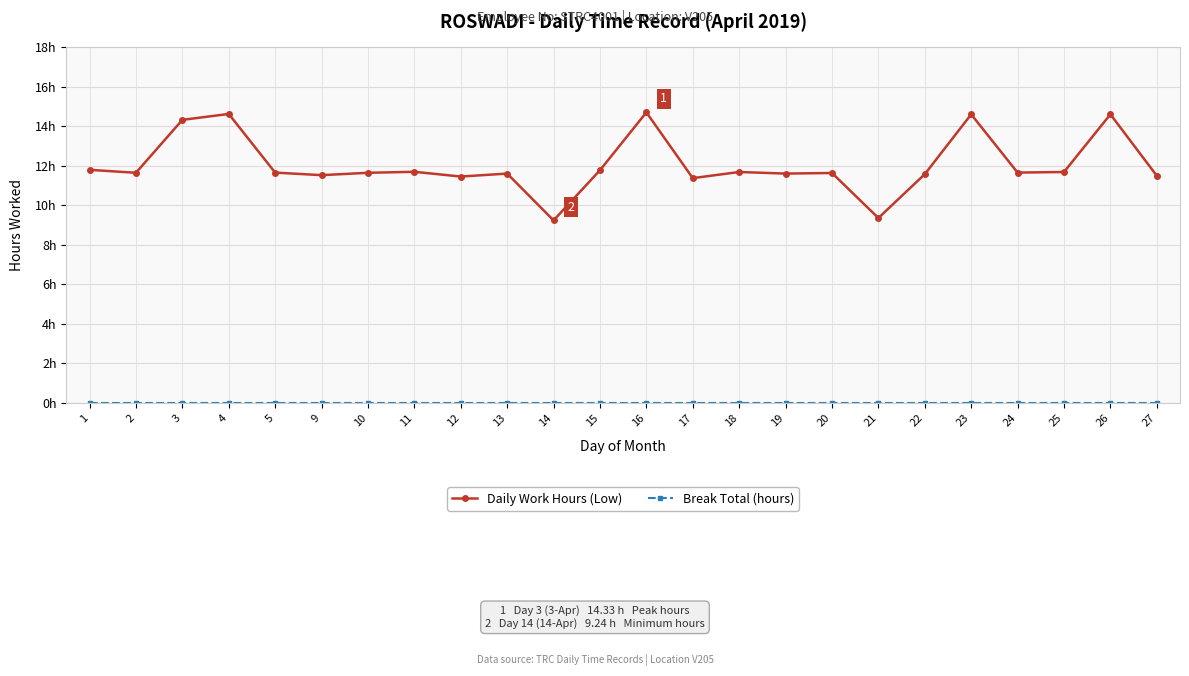

At how many categories does at least one series exceed 2?

24